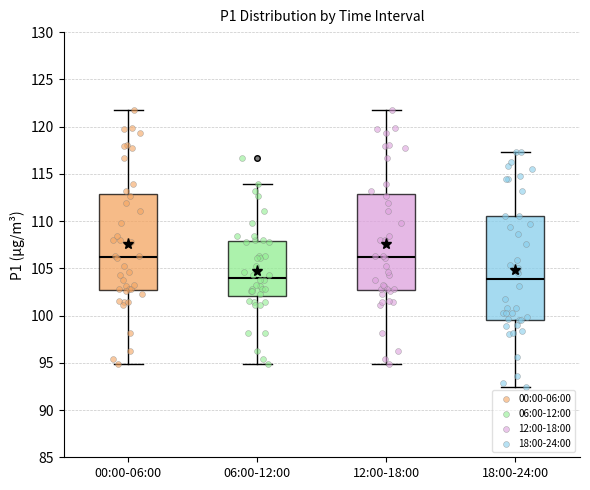

Comparing the boxes themselves (not the whiskers), which one is the tallest?

18:00-24:00